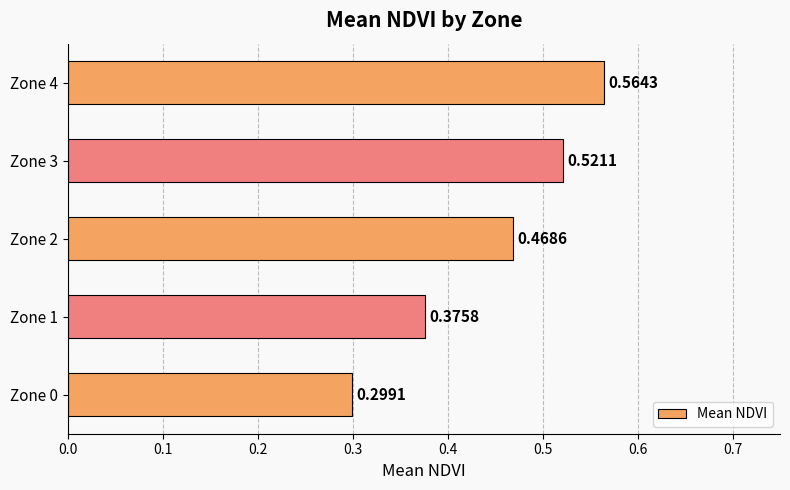

What is the sum of the values at Zone 0 and Zone 3?

0.8